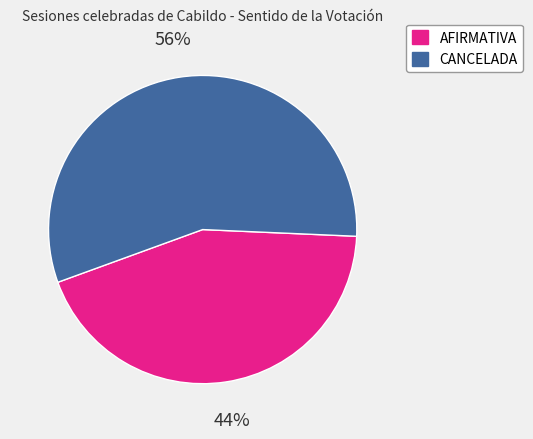

How many segments does this pie chart have?

2